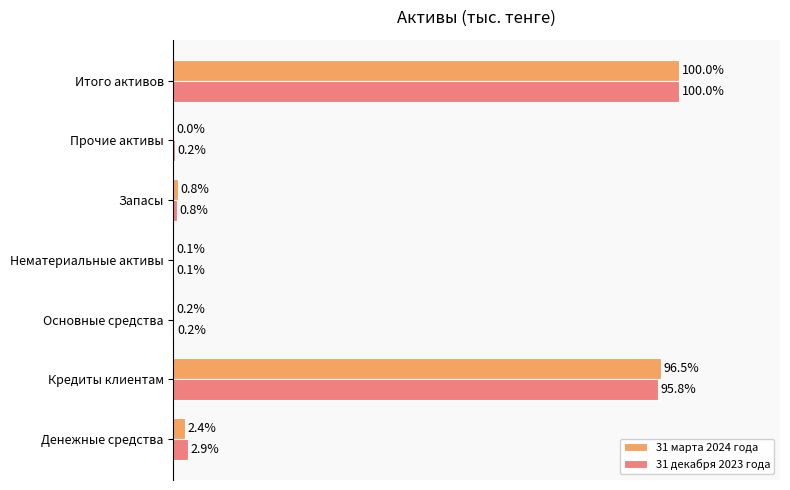

Is the value of 31 марта 2024 года at Итого активов greater than the value of 31 декабря 2023 года at Кредиты клиентам?

Yes